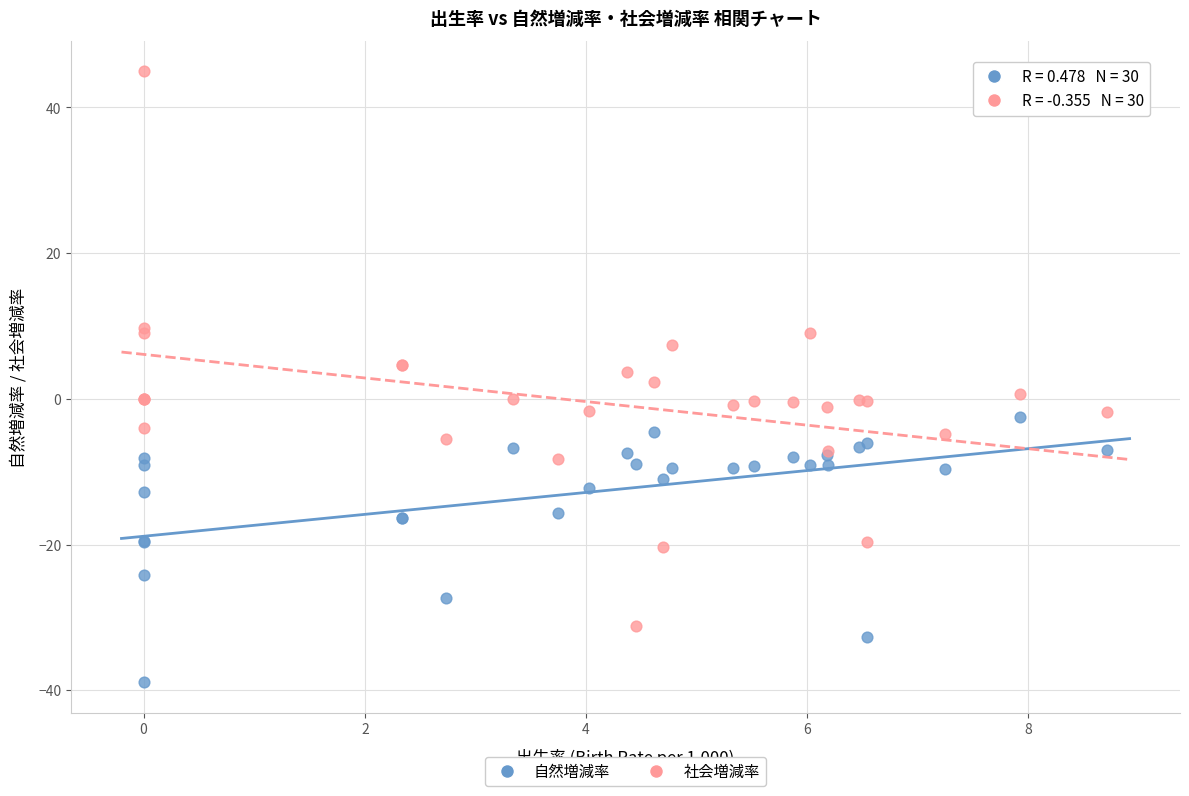

Which series contains the lowest Y value?

自然増減率